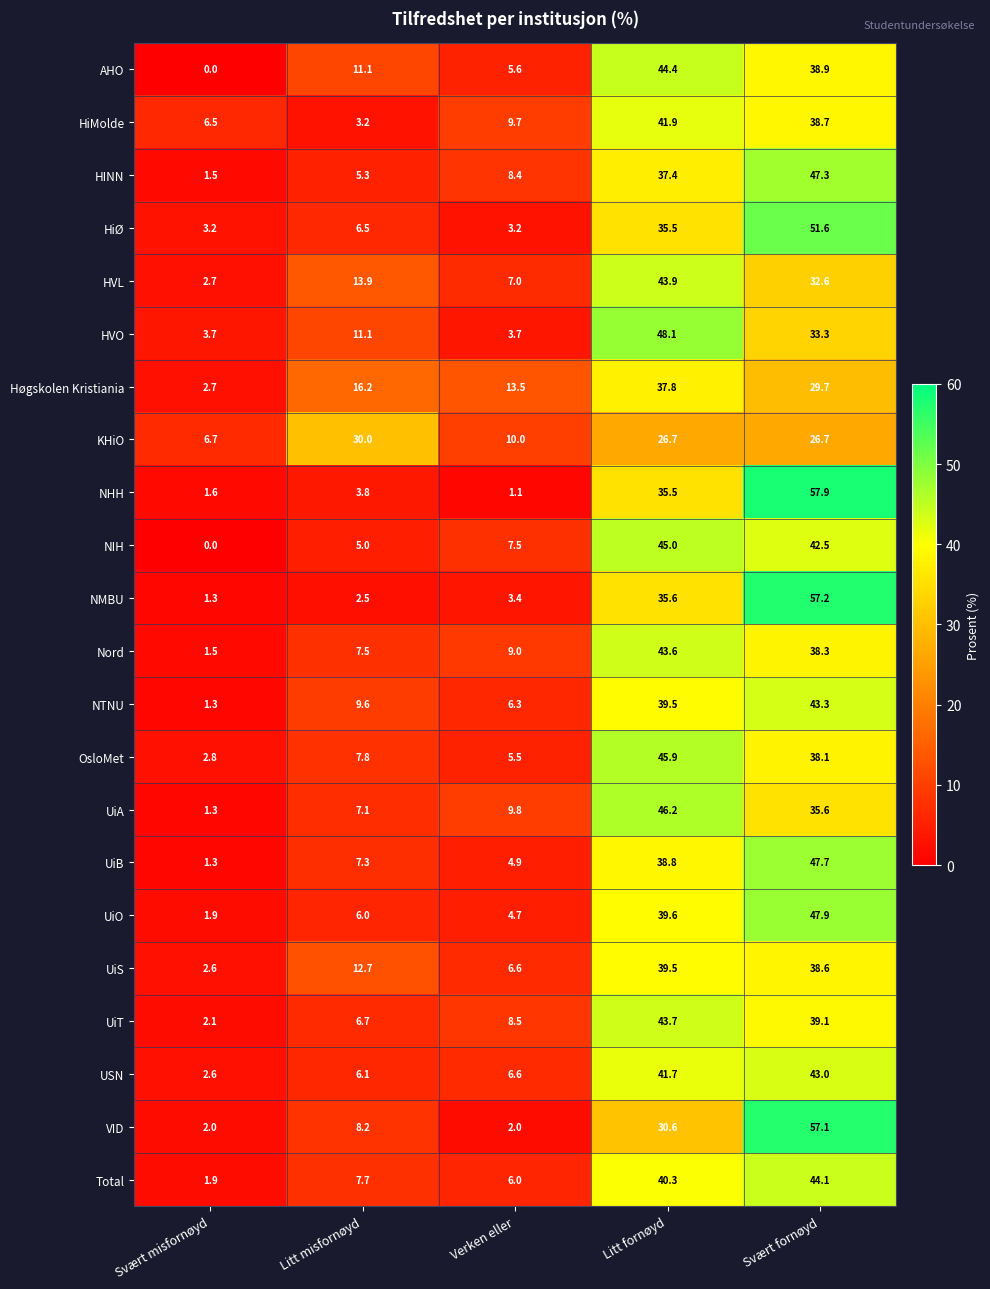

How many data points in OsloMet are above 7?

3